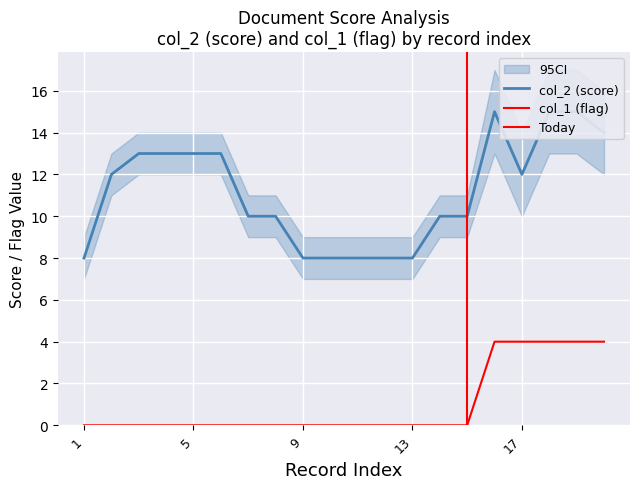

The value of col_1 at 6 is 0. True or false?

True